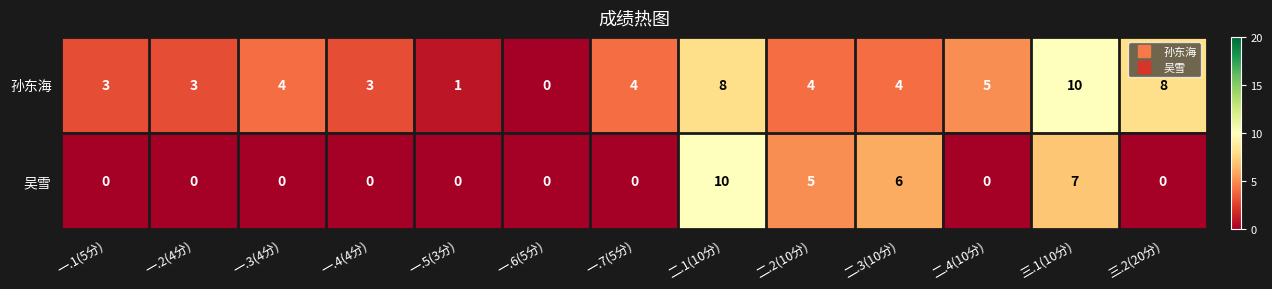

List the series in order of their overall mean, lowest first.

吴雪, 孙东海